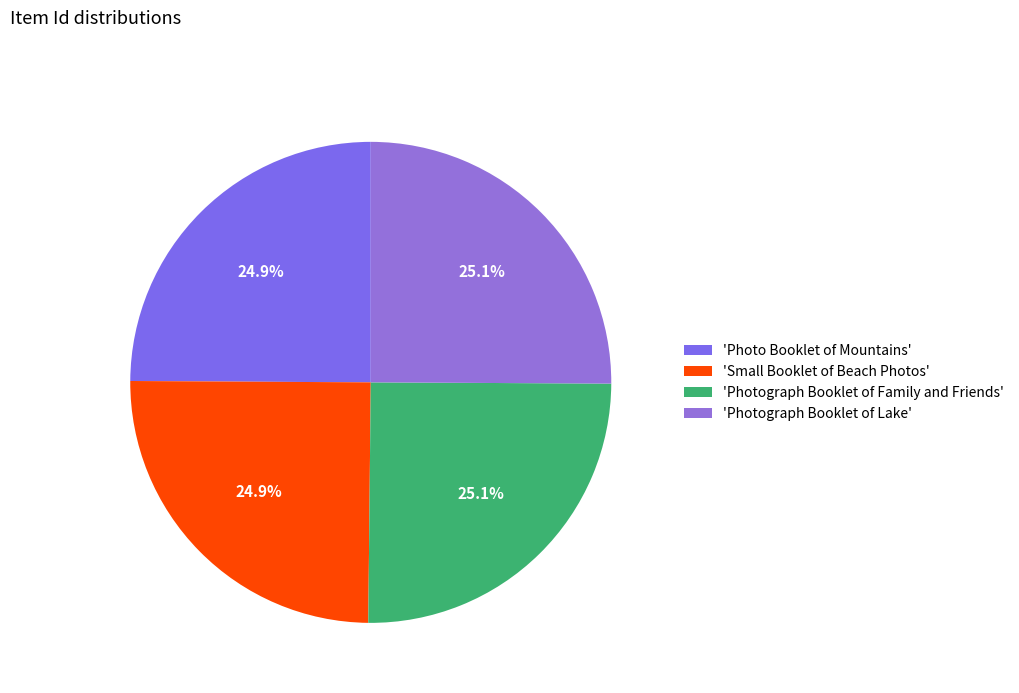

How many segments does this pie chart have?

4